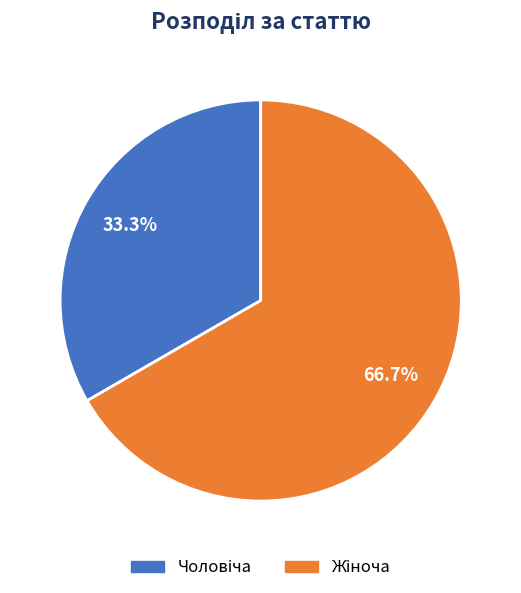

How many segments does this pie chart have?

2